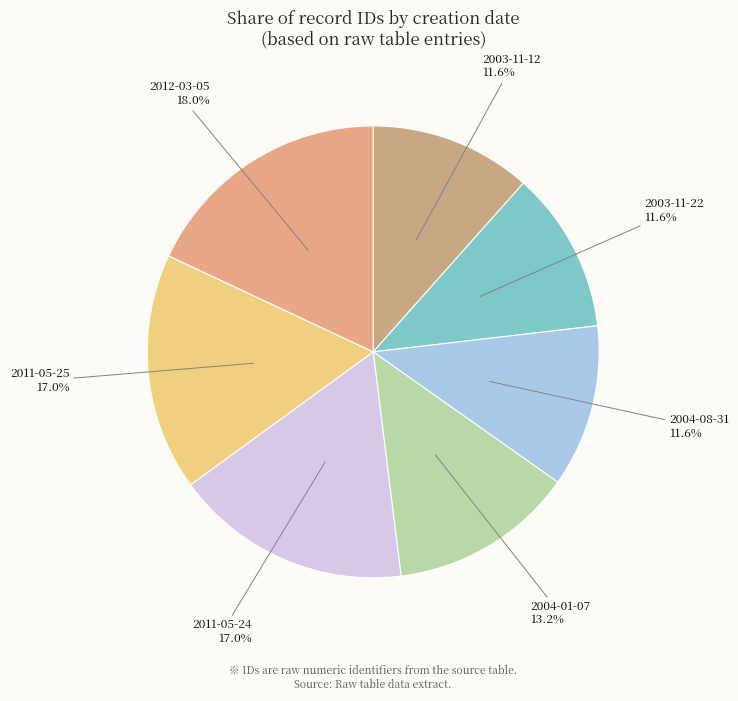

Does 2012-03-05 account for over 50% of the chart?

No